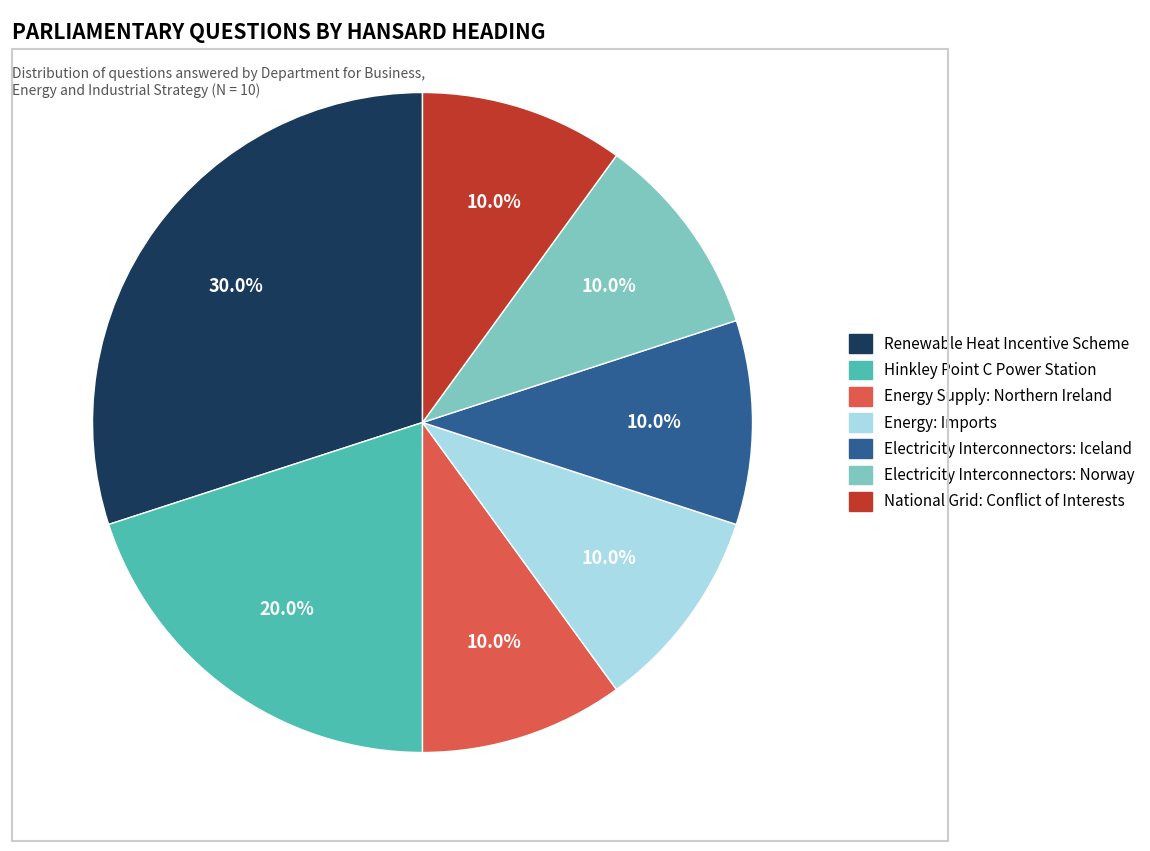

How many segments does this pie chart have?

7